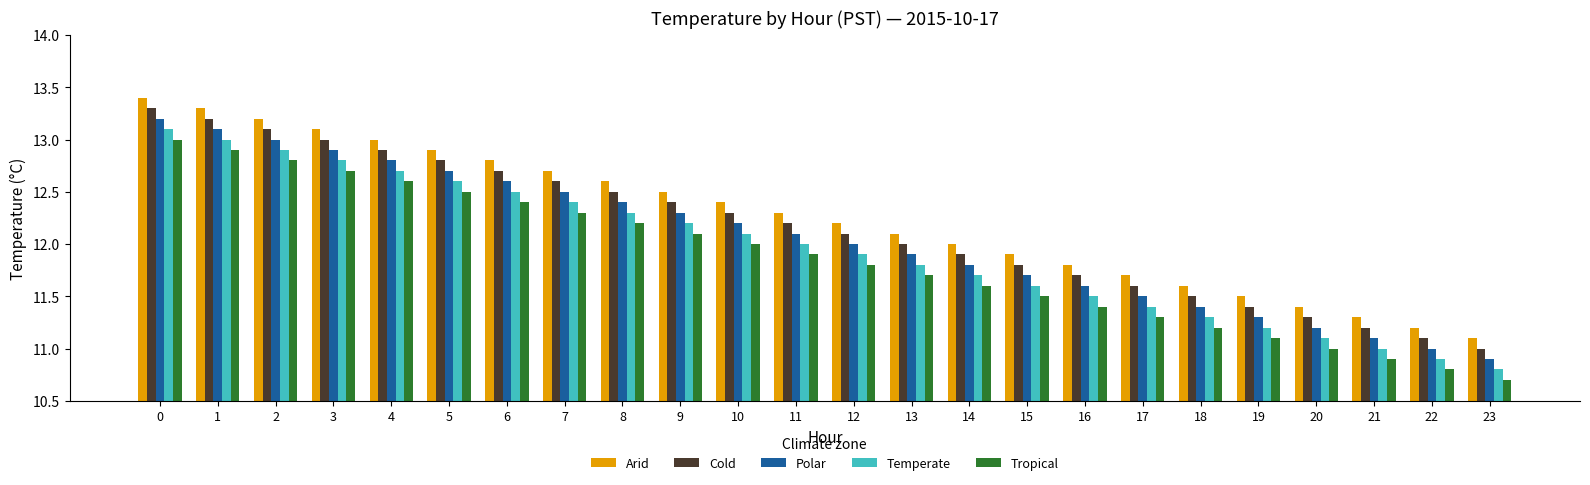

Count the number of categories in the chart.

24